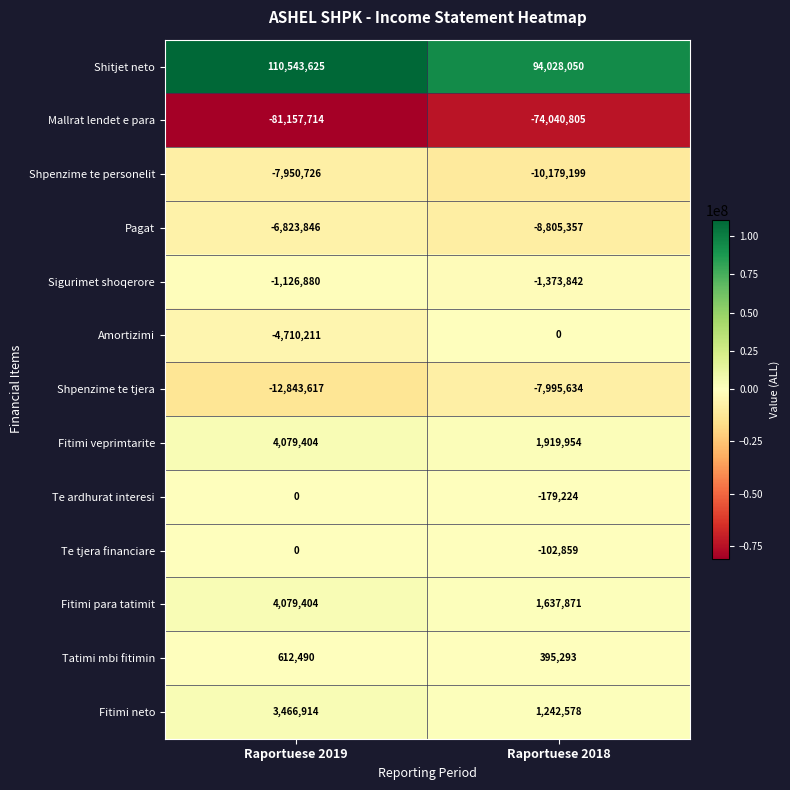

List the labels in order of Mallrat lendet e para value, smallest first.

Raportuese 2019, Raportuese 2018